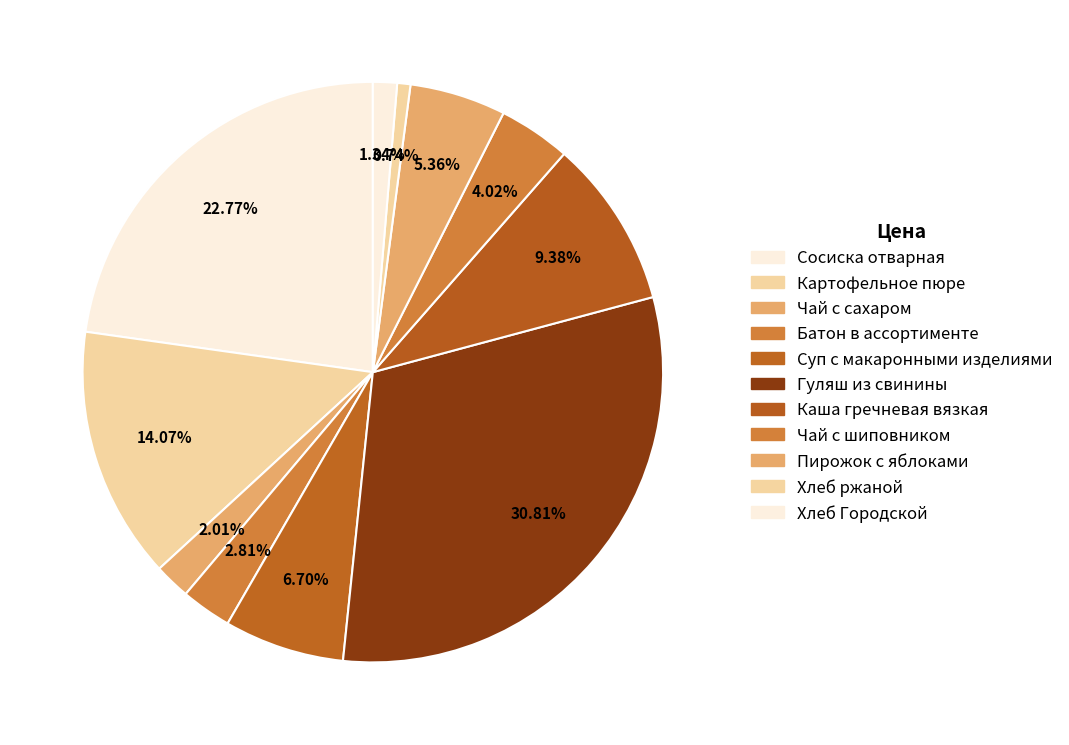

To the nearest percent, what percentage of the pie is Картофельное пюре?

14%